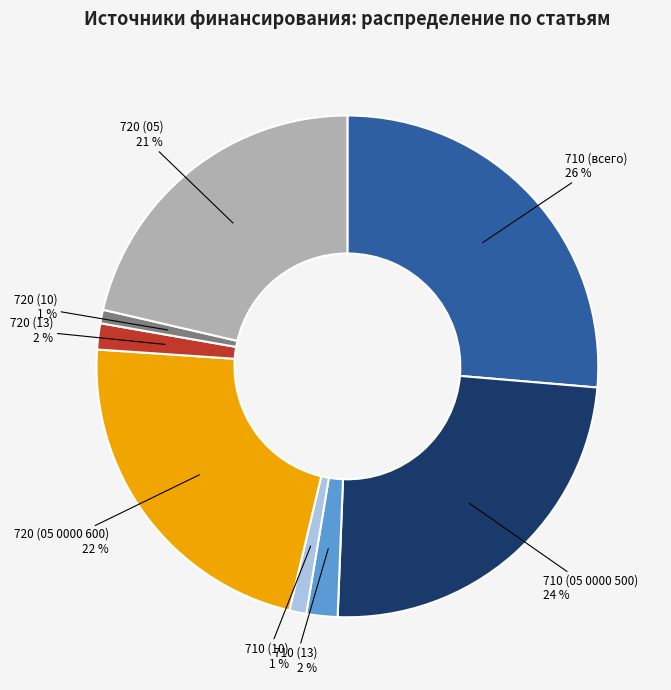

To the nearest percent, what is the average slice percentage?

12%